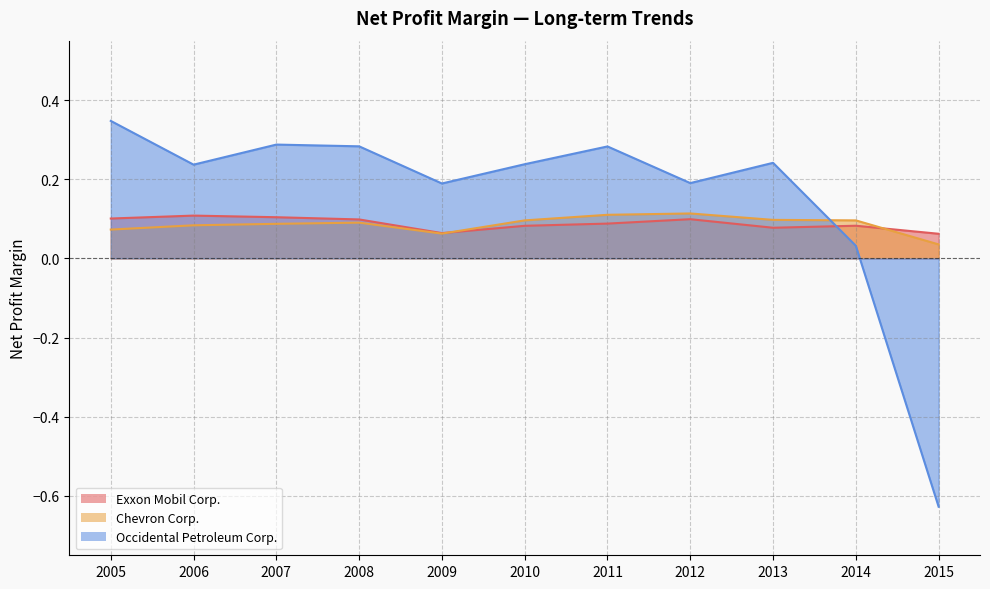

What is the greatest value displayed?

0.3